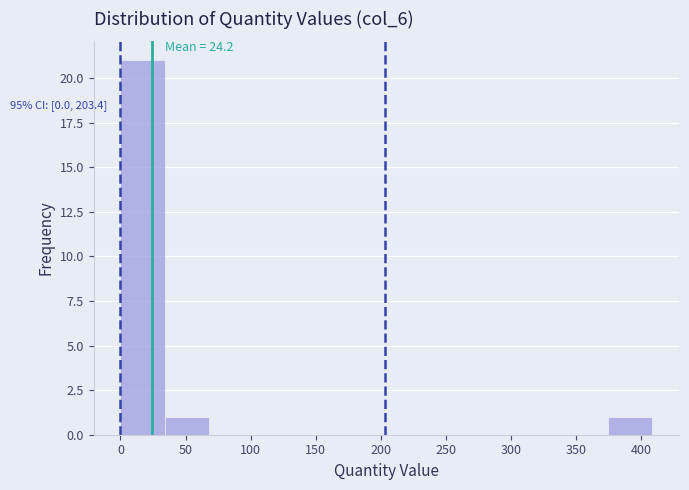

Over which range of the x-axis is the bar tallest?

0 to 35